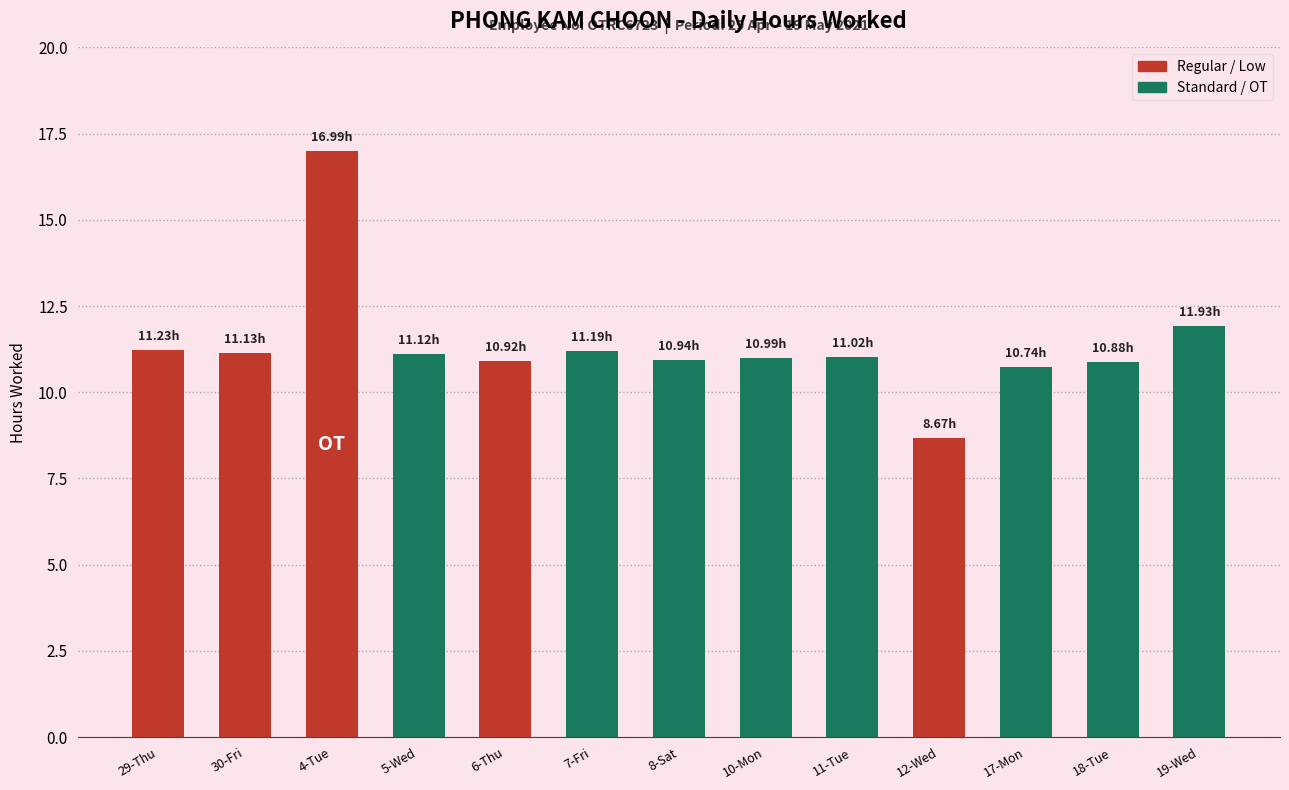

What is the minimum value shown in the chart?

8.7